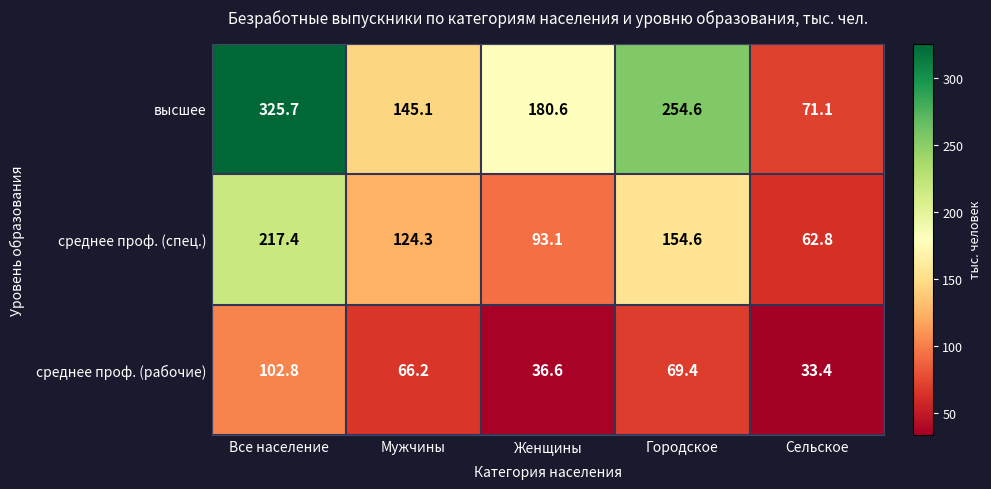

What is the sum of the среднее проф. (рабочие) values at Все население and Женщины?

139.4